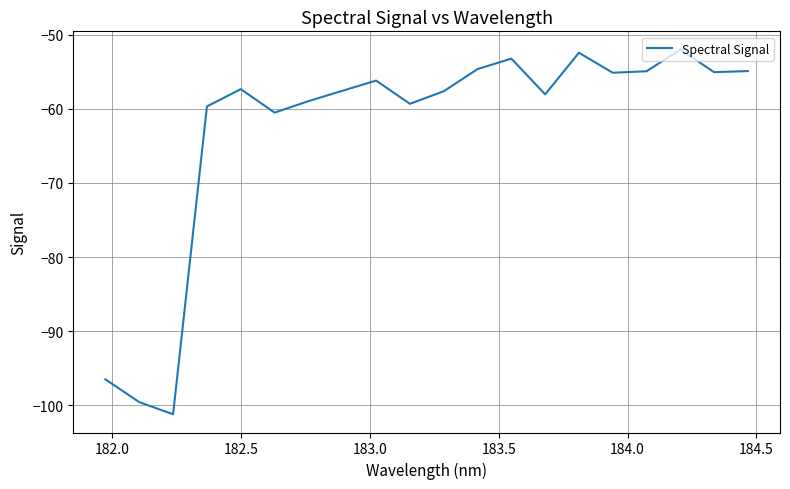

What is the difference between the maximum and minimum values?

49.2